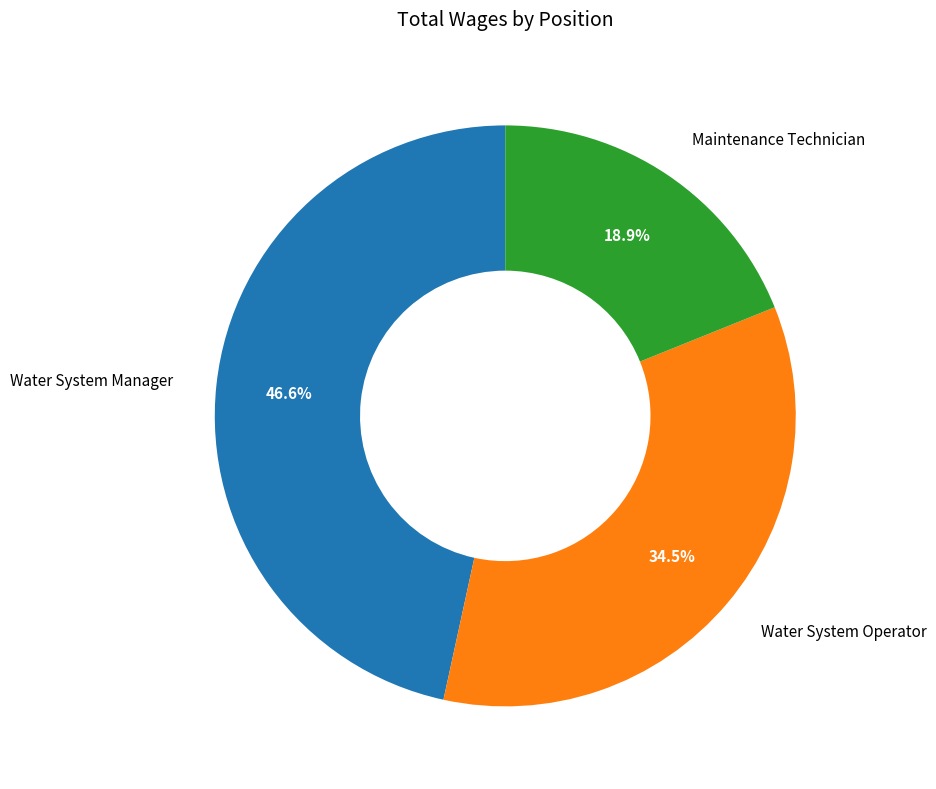

What percentage is NOT represented by Water System Manager?

53.4%